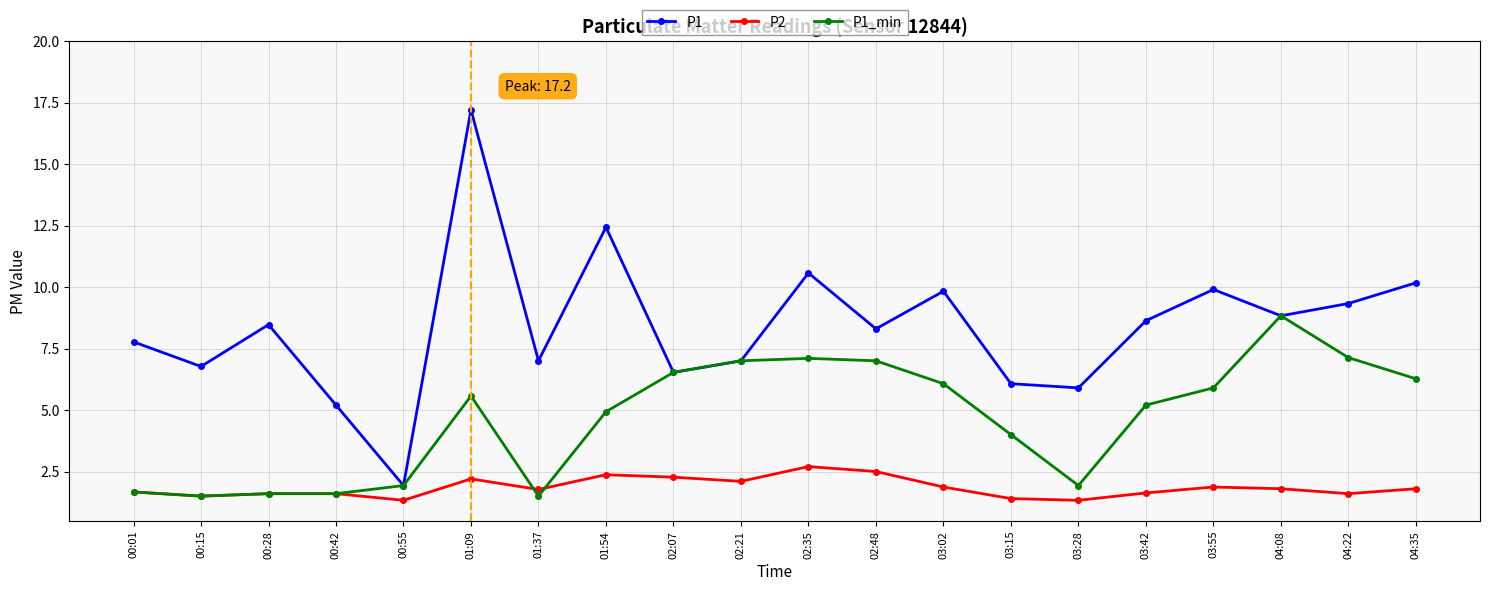

What is the difference between the P2 values at 02:21 and 00:42?

0.5